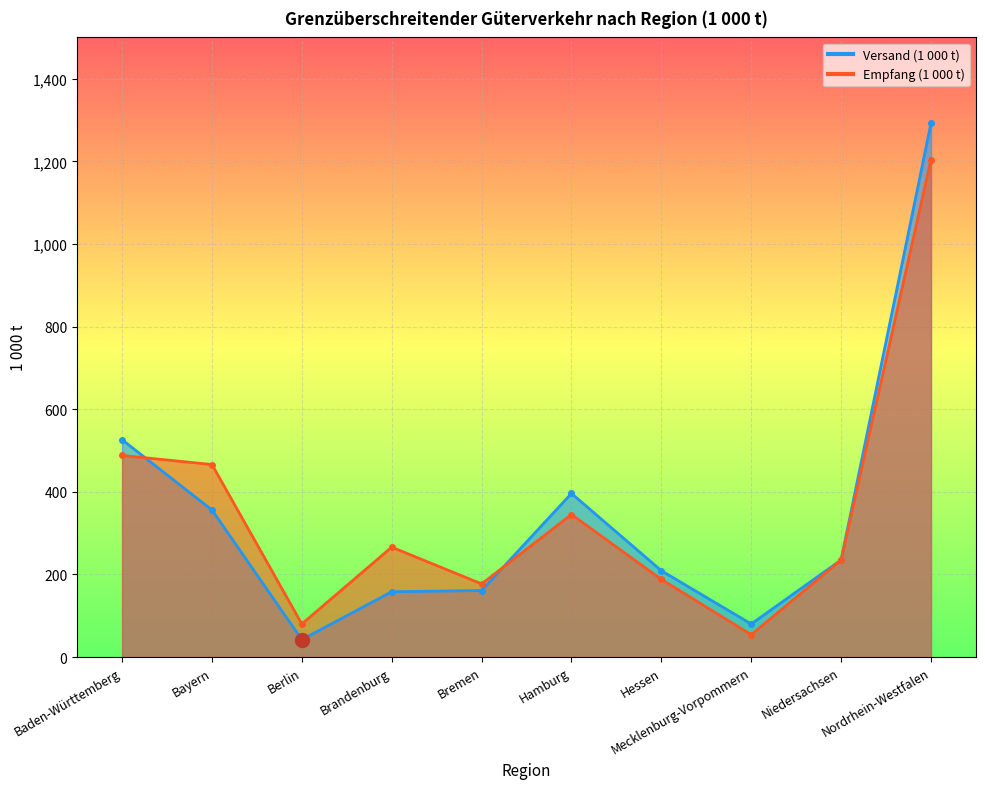

True or false: Versand (1 000 t) has a value of 902 at Baden-Württemberg.

False